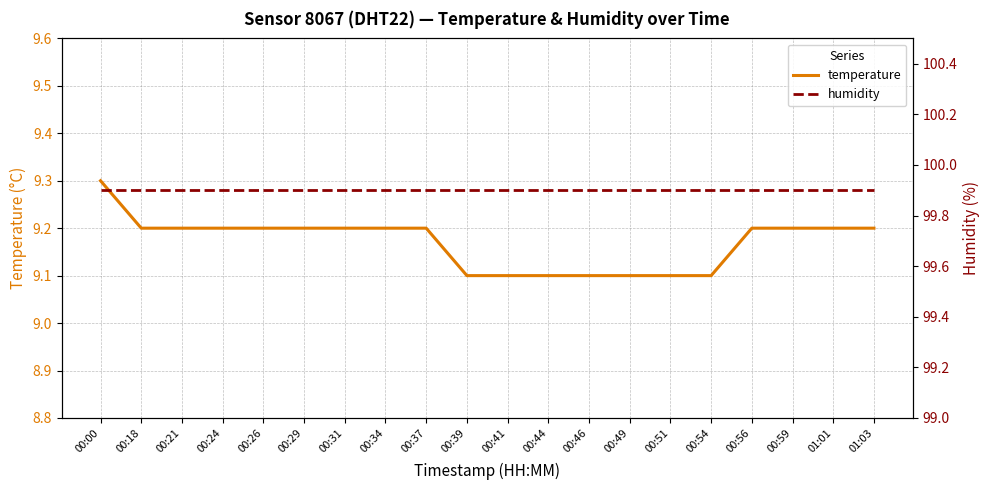

Count the temperature values in the range 9 to 10.

20